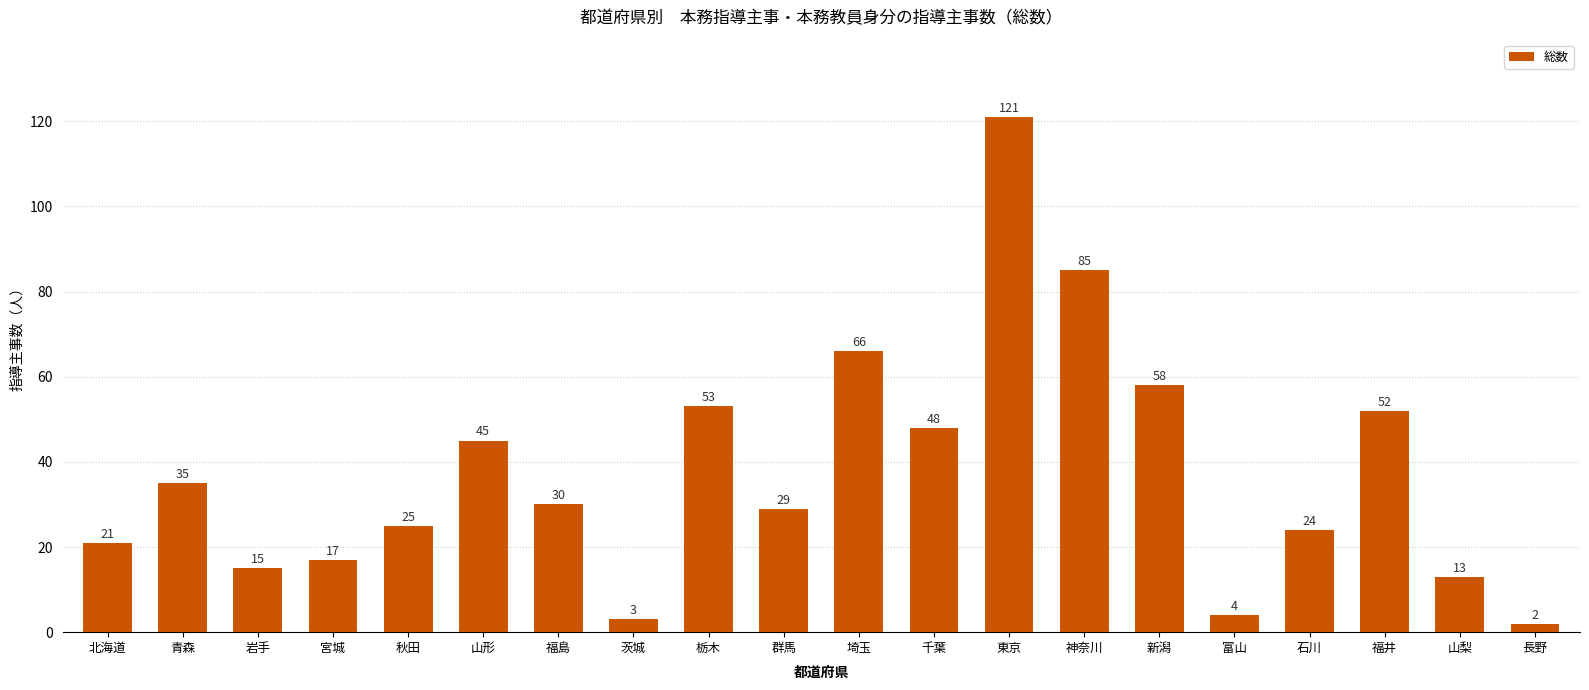

What is the difference between the maximum and minimum values?

119